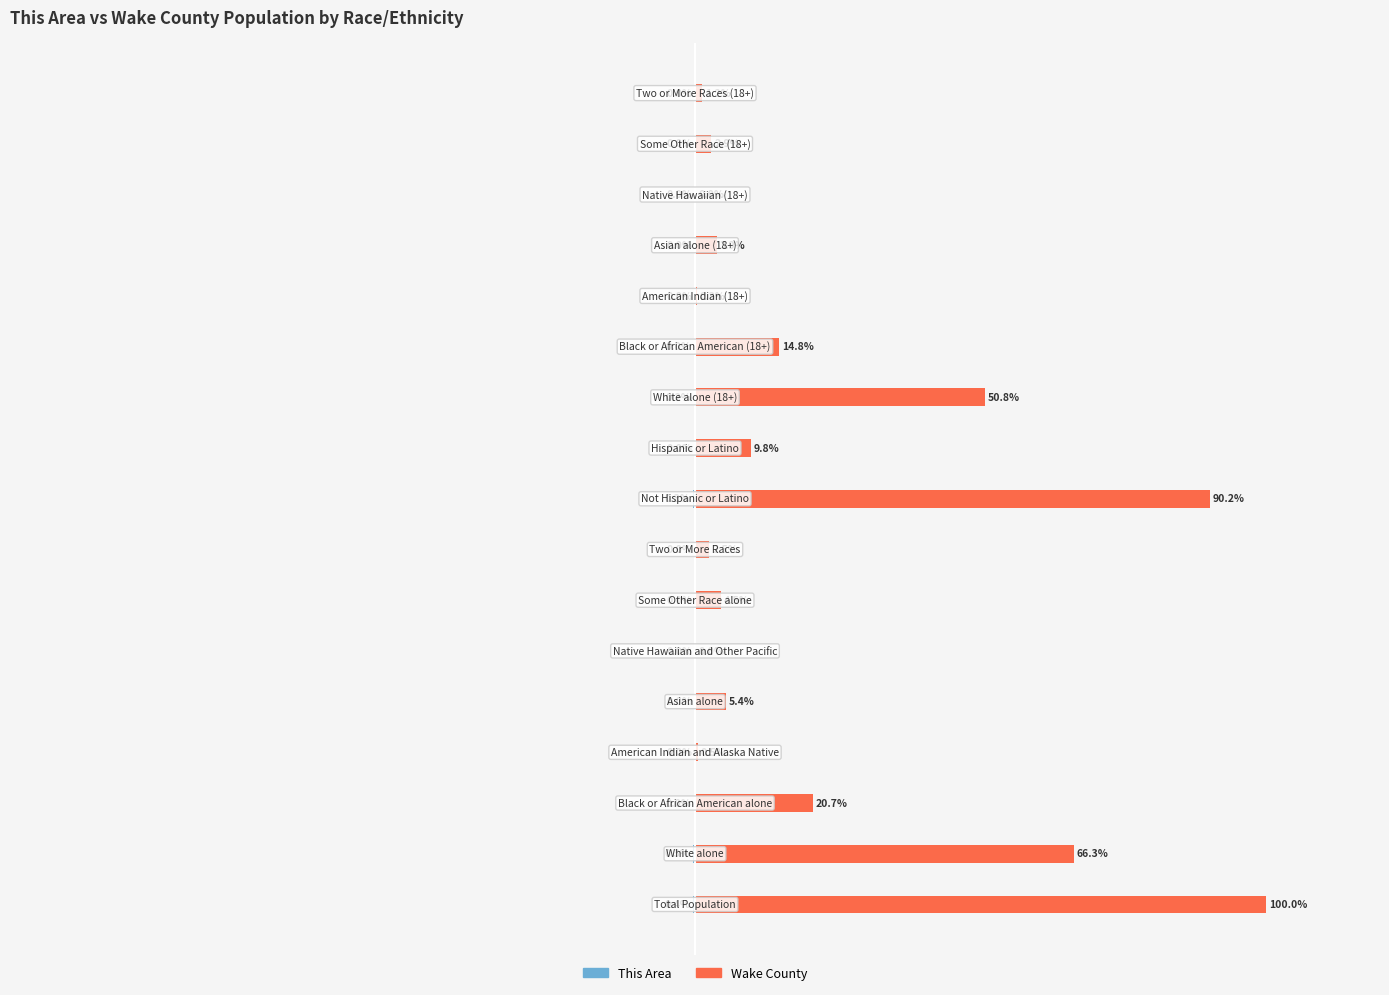

What is the difference between the Wake County values at 14 and 16?

1.2